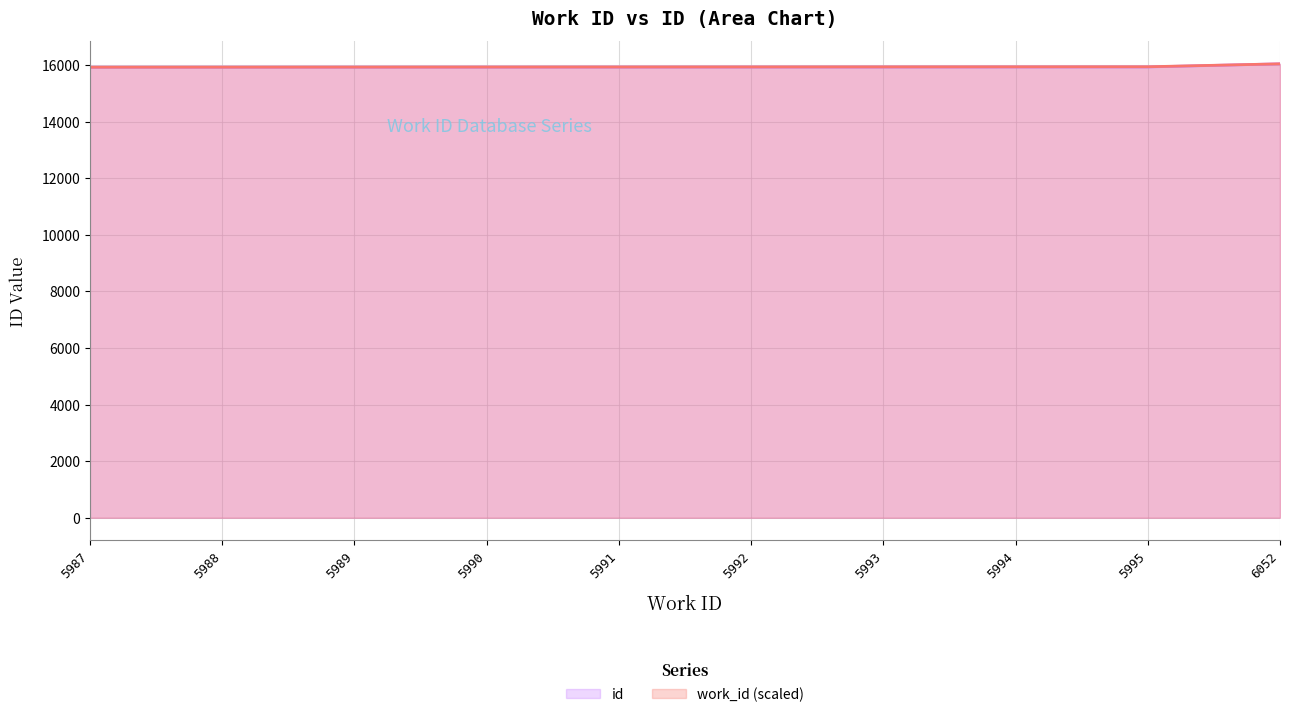

Rank the series at 5994 from highest to lowest value.

work_id, id